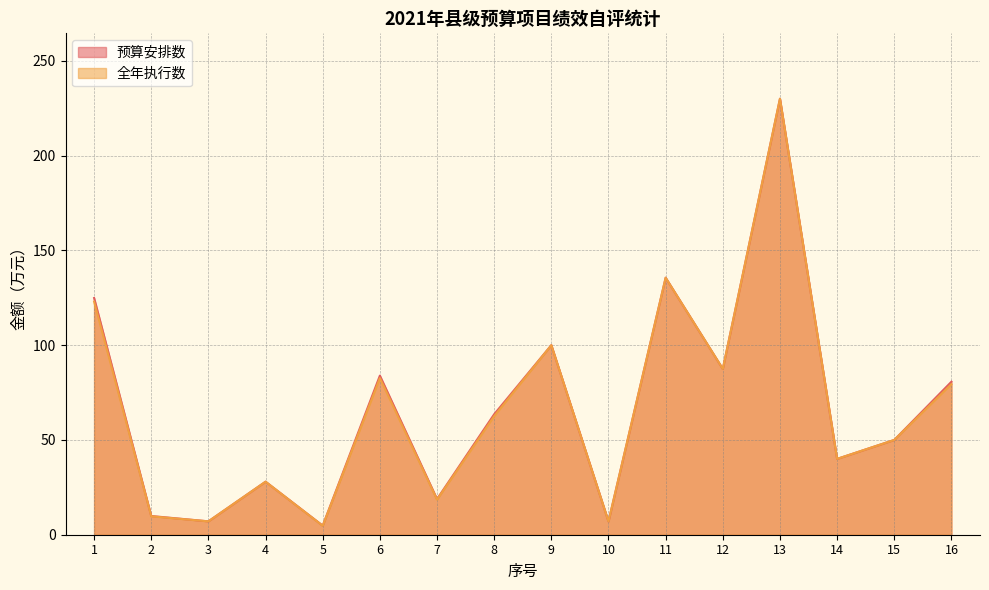

True or false: 预算安排数 and 全年执行数 intersect in this chart.

False